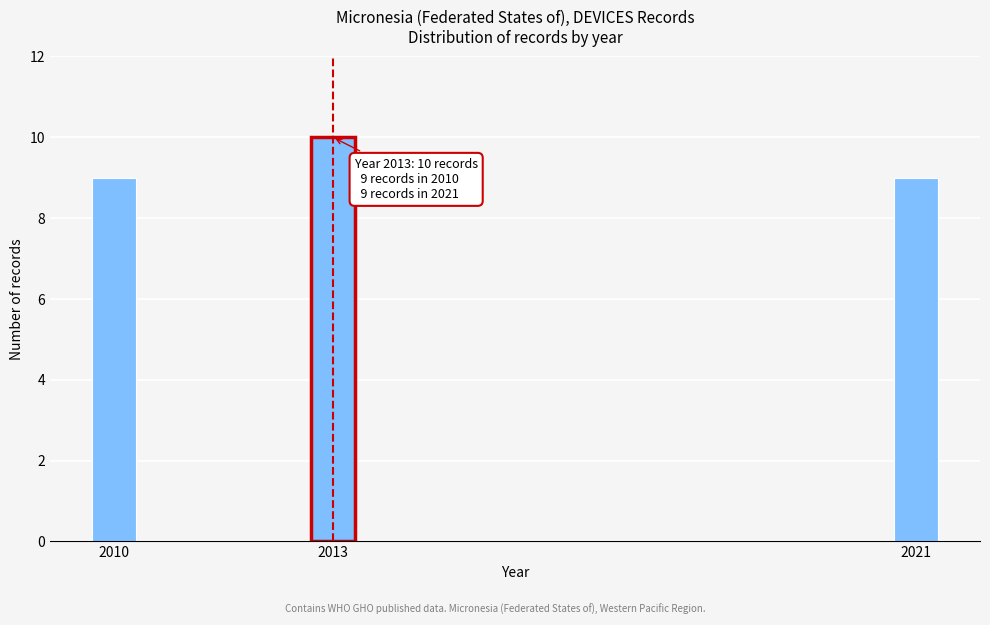

Reading left to right, transcribe all the data shown in this chart.

9	10	9